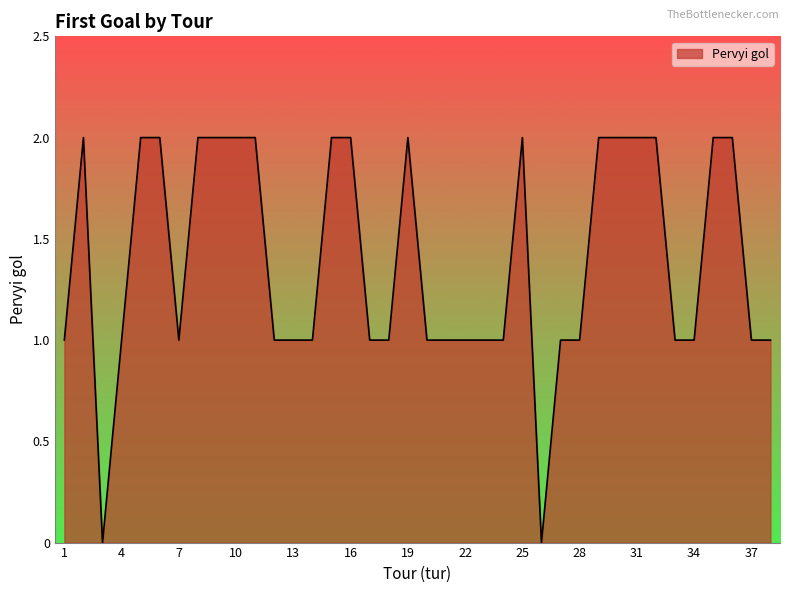

Does the chart display data point markers on the line(s)?

No